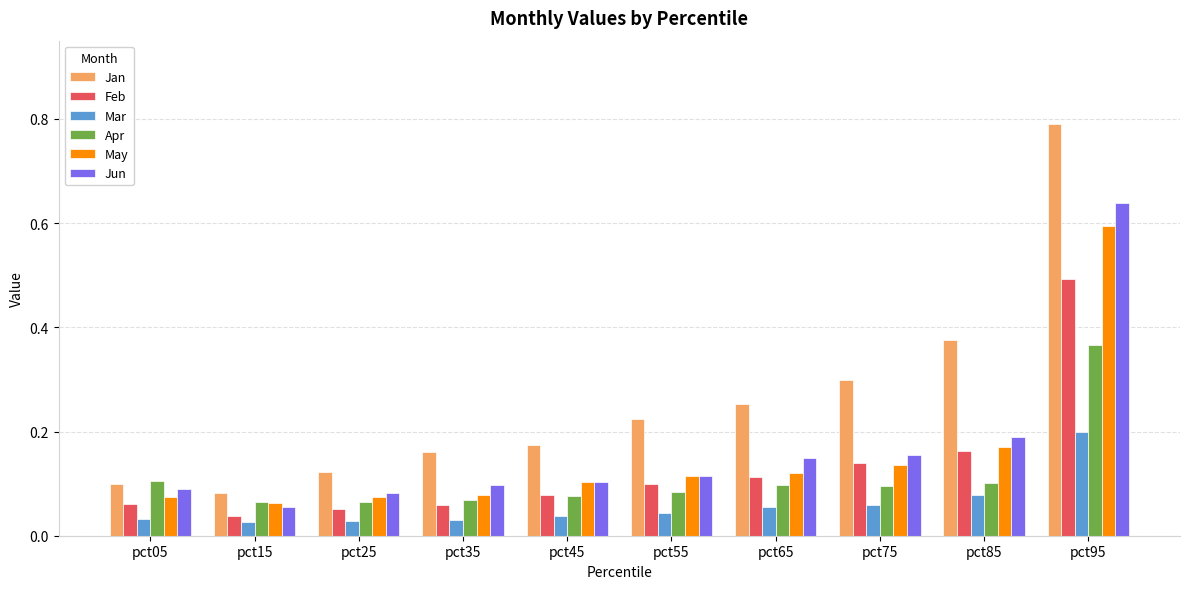

What is the sum of the Feb values at pct95 and pct15?

0.5